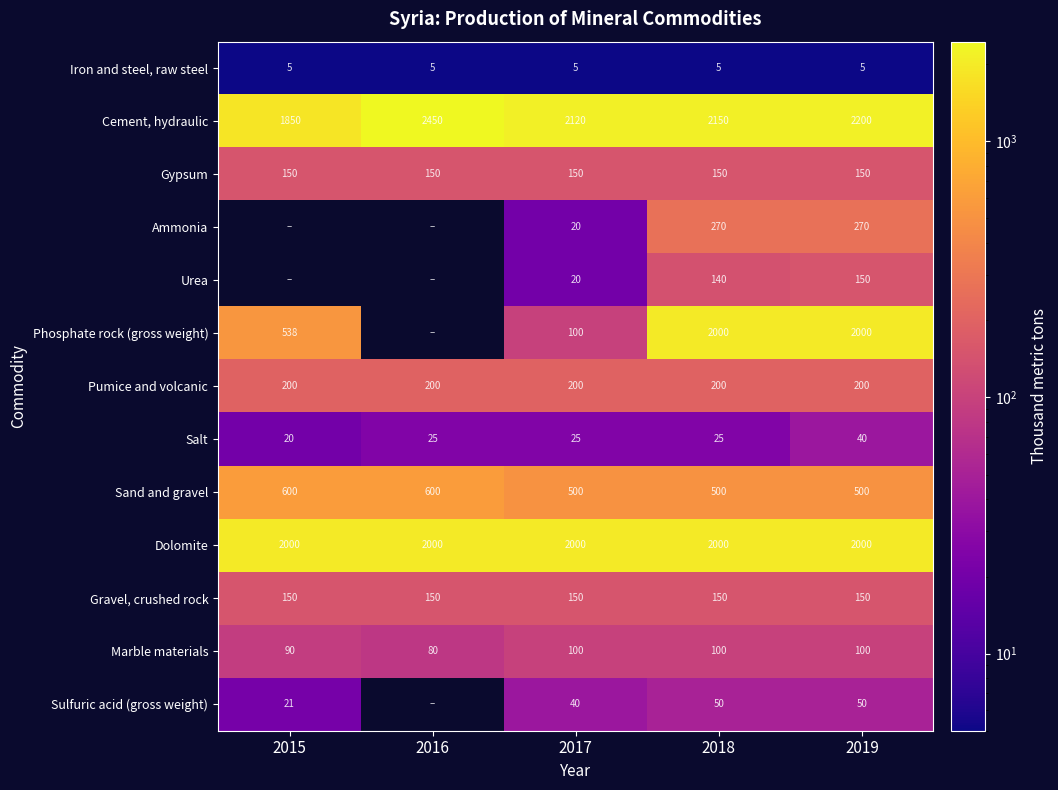

What is the sum of the Dolomite values at 2019 and 2016?

4000